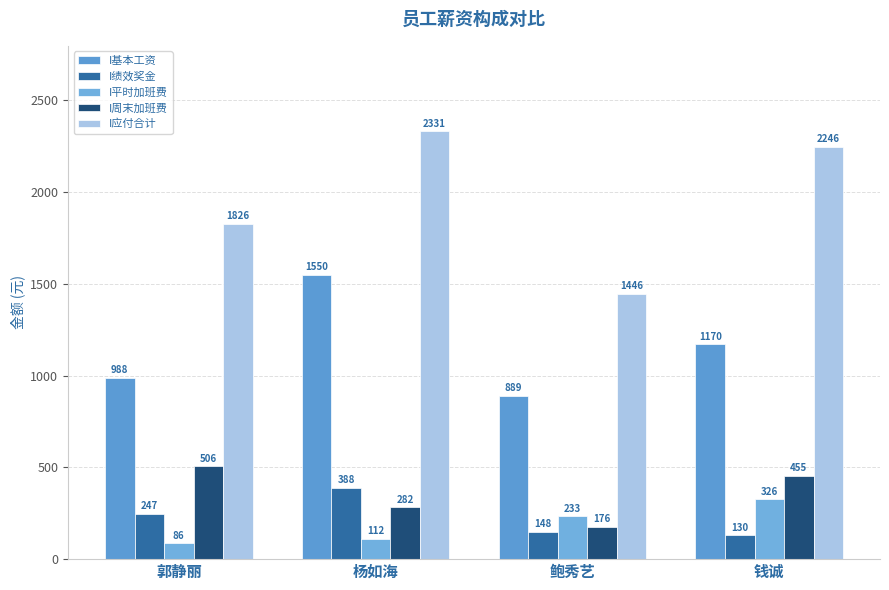

Reading left to right, what are all the values shown in this chart?

I基本工资: 郭静丽=987.5	杨如海=1550.0	鲍秀艺=888.8	钱诚=1170.0
I绩效奖金: 郭静丽=246.9	杨如海=387.5	鲍秀艺=148.1	钱诚=130.0
I平时加班费: 郭静丽=86.2	杨如海=112.1	鲍秀艺=232.8	钱诚=325.9
I周末加班费: 郭静丽=505.8	杨如海=281.6	鲍秀艺=175.9	钱诚=455.2
I应付合计: 郭静丽=1826.3	杨如海=2331.2	鲍秀艺=1445.5	钱诚=2246.0